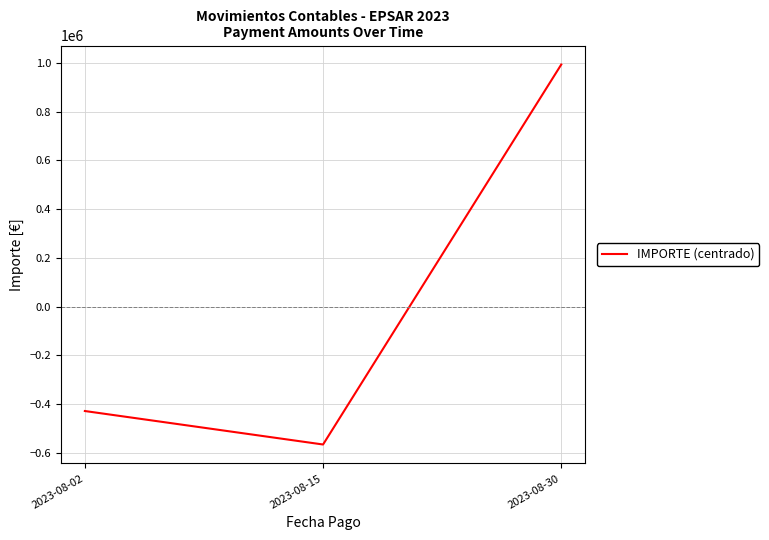

What is the maximum value shown in the chart?

992628.1